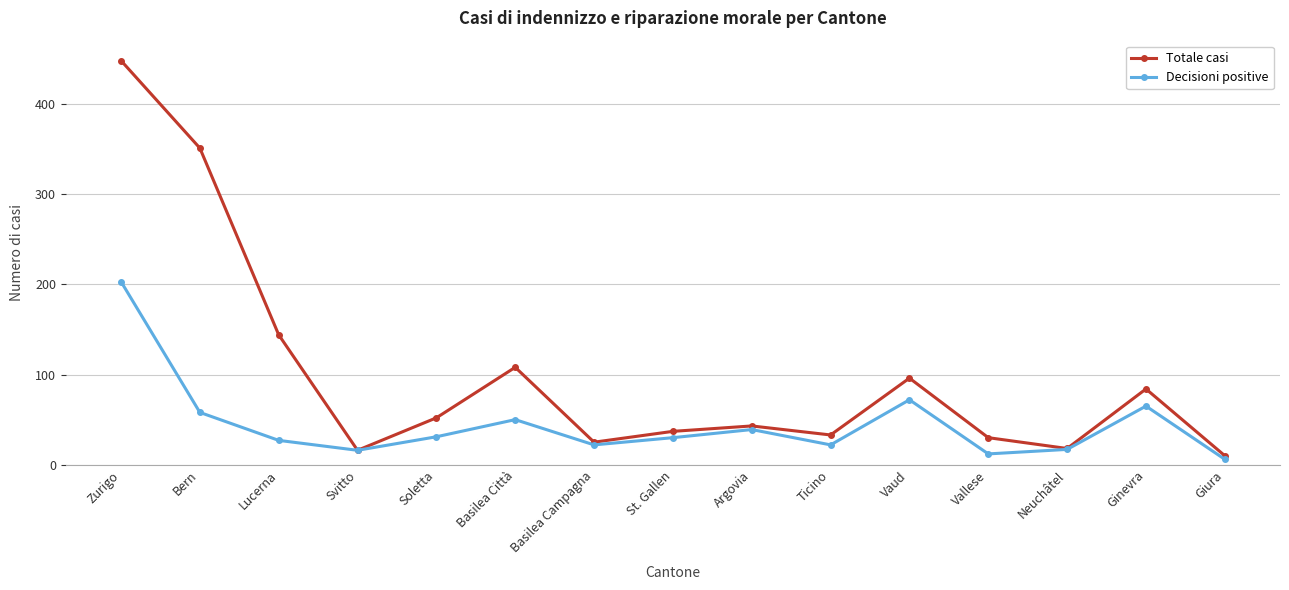

What is the total value across all series at Basilea Campagna?

47